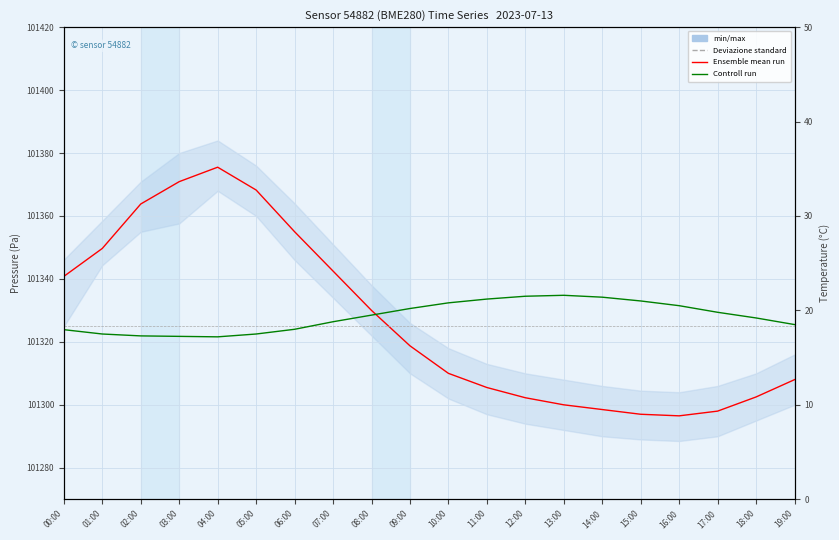

True or false: Controll run (temperature) has more than 1 interior local peaks.

False